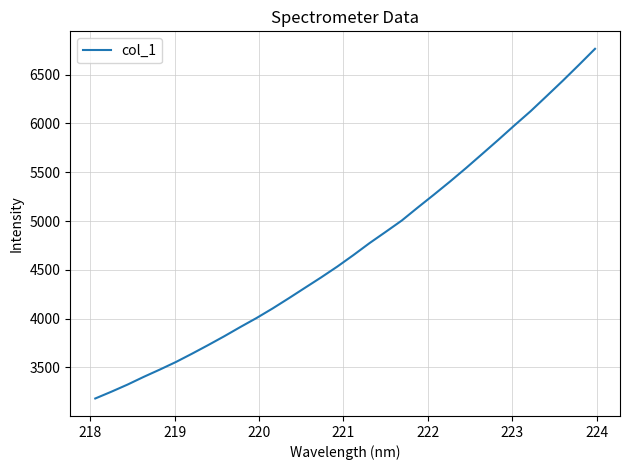

What is the difference between the maximum and minimum values?

3582.7